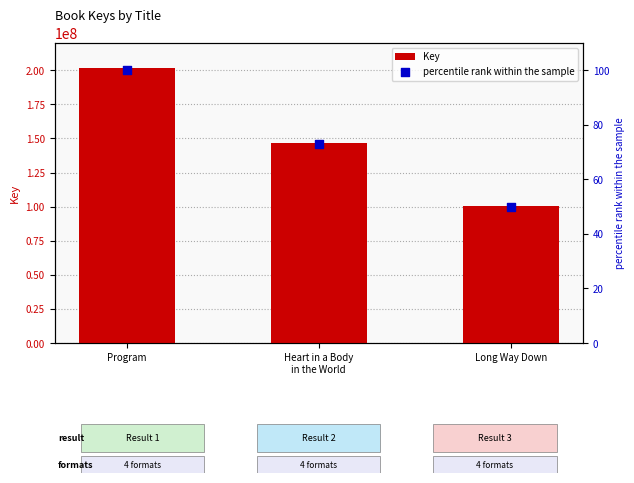

What are all the series names shown in the legend?

Key, percentile rank within the sample